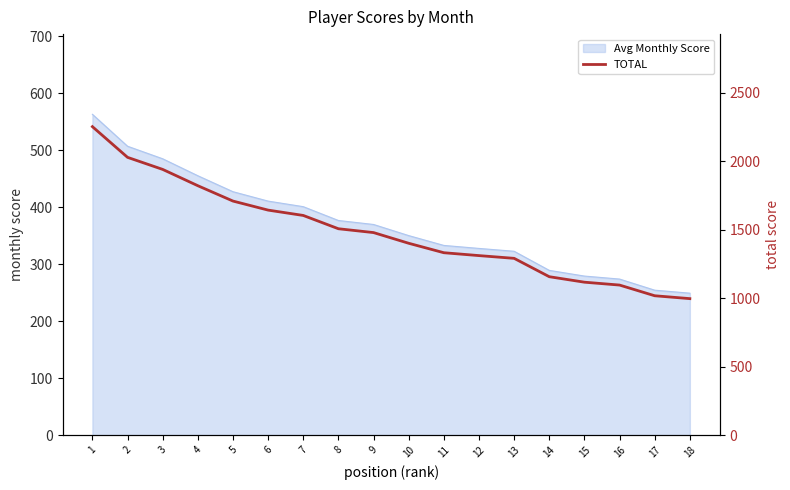

Between 14 and 2, which is larger?

2